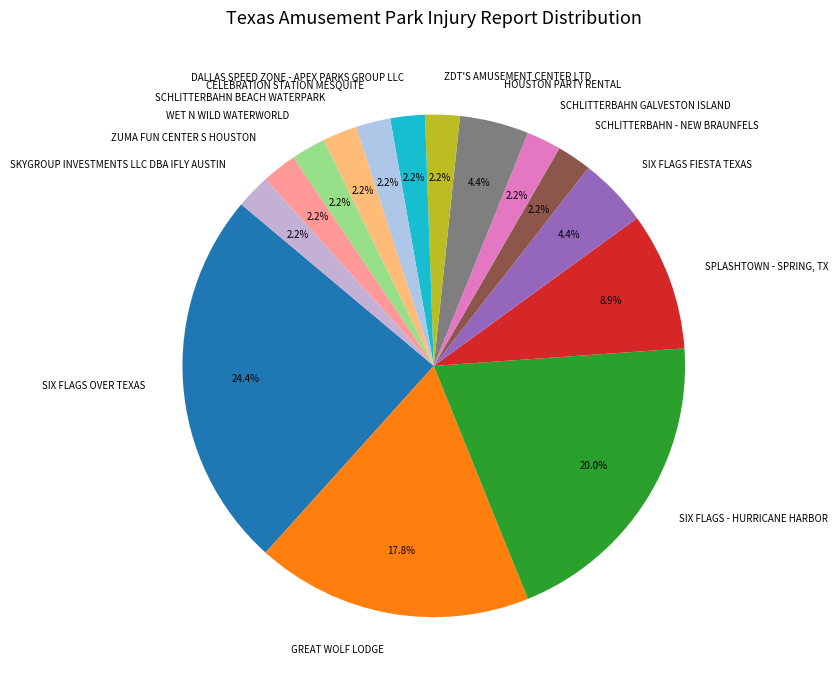

Does WET N WILD WATERWORLD represent more than half of the total?

No